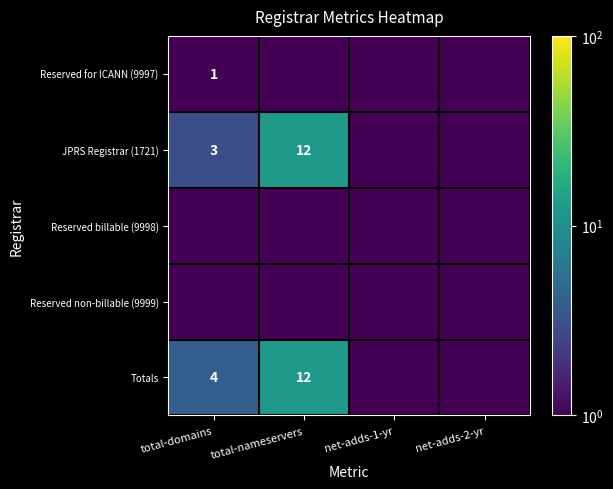

The row_4 series shows 0.5 at net-adds-2-yr. True or false?

True